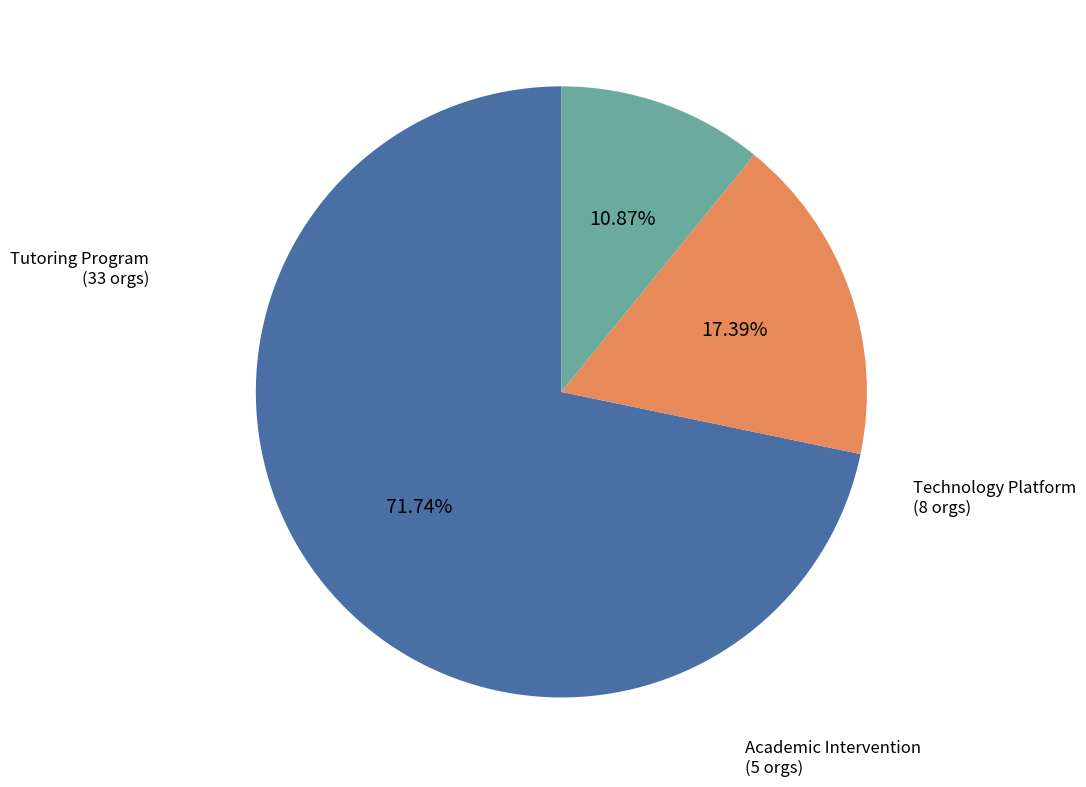

Is there any slice that represents more than half of the pie?

Yes